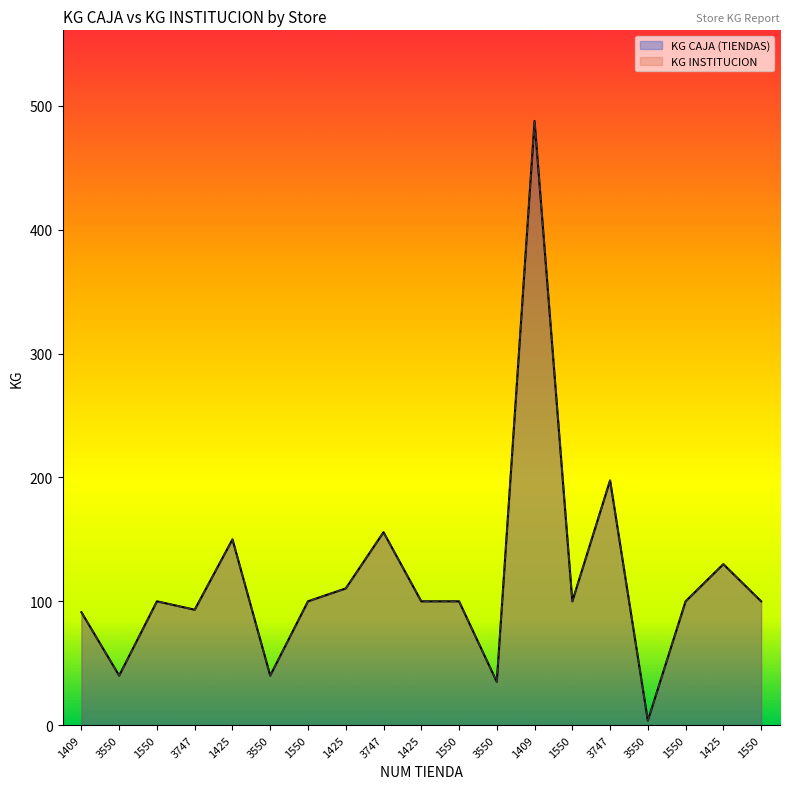

Reading left to right, list all the values displayed in this chart.

KG CAJA (TIENDAS): 1409=91.2	3550=40.0	1550=100.0	3747=93.2	1425=150.0	3550=40.0	1550=100.0	1425=110.4	3747=155.8	1425=100.0	1550=100.0	3550=35.0	1409=487.9	1550=100.0	3747=197.6	3550=3.6	1550=100.0	1425=130.0	1550=100.0
KG INSTITUCION: 1409=91.2	3550=40.0	1550=100.0	3747=93.2	1425=150.0	3550=40.0	1550=100.0	1425=110.4	3747=155.8	1425=100.0	1550=100.0	3550=35.0	1409=487.9	1550=100.0	3747=197.6	3550=3.6	1550=100.0	1425=130.0	1550=100.0